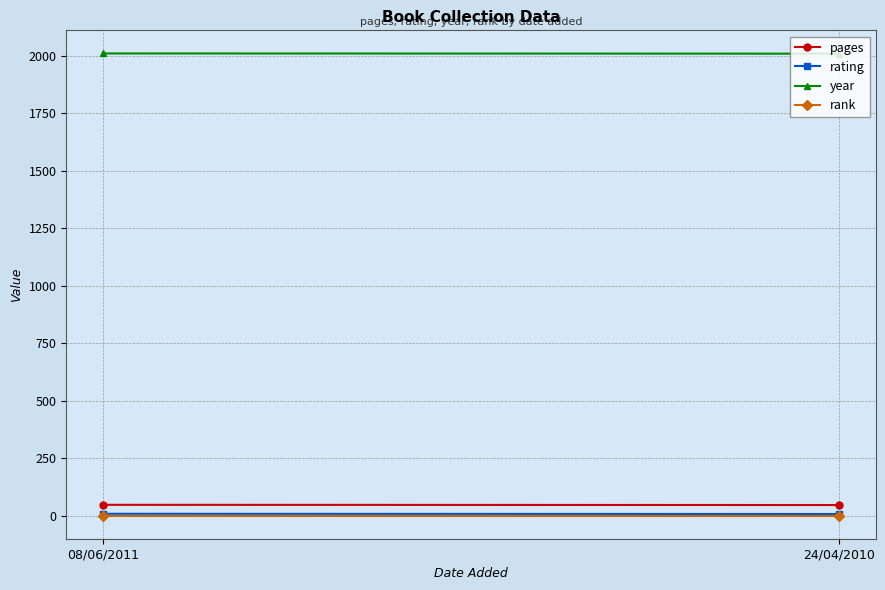

At how many categories does at least one series exceed 375?

2